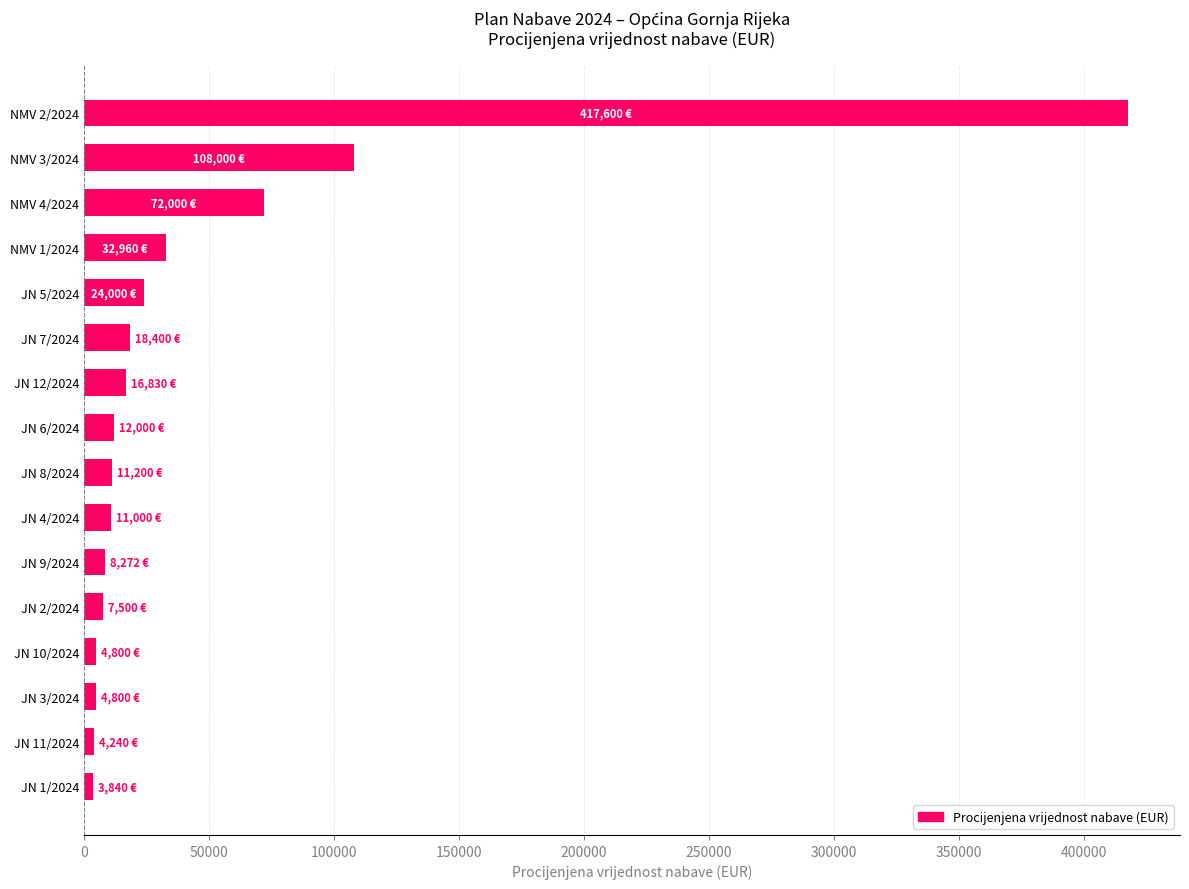

Where is the data nearest to the value 210720?

NMV 3/2024